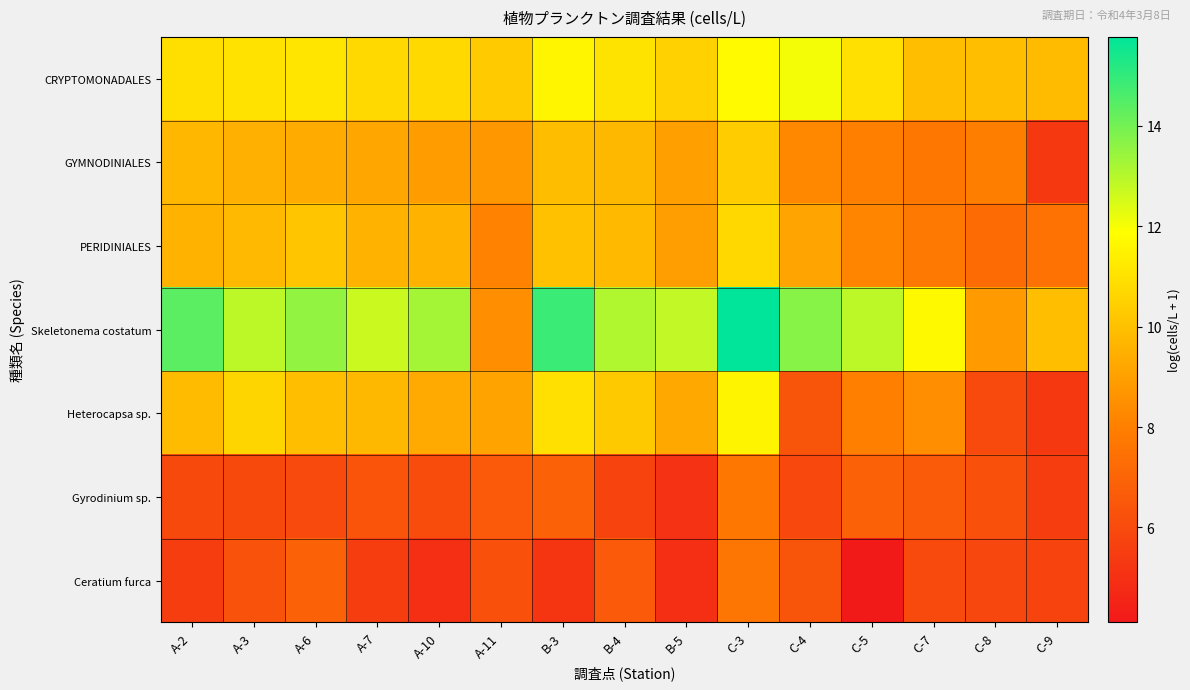

At which category is the sum across all series the highest?

C-3